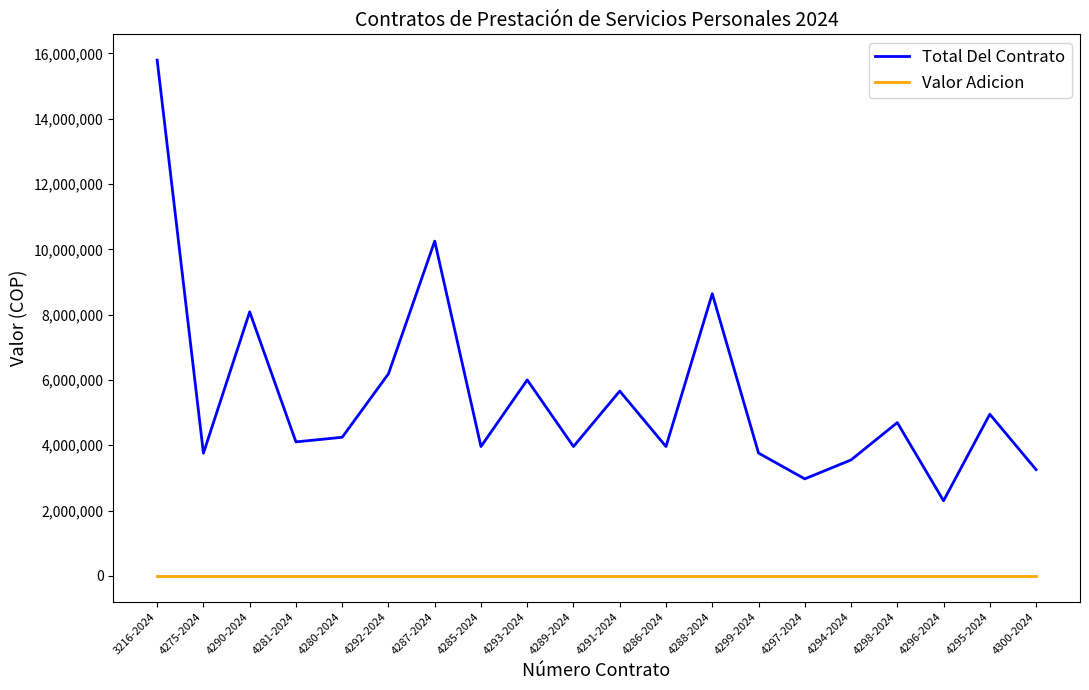

What is the sum of the Total Del Contrato values at 4300-2024 and 4275-2024?

7010247